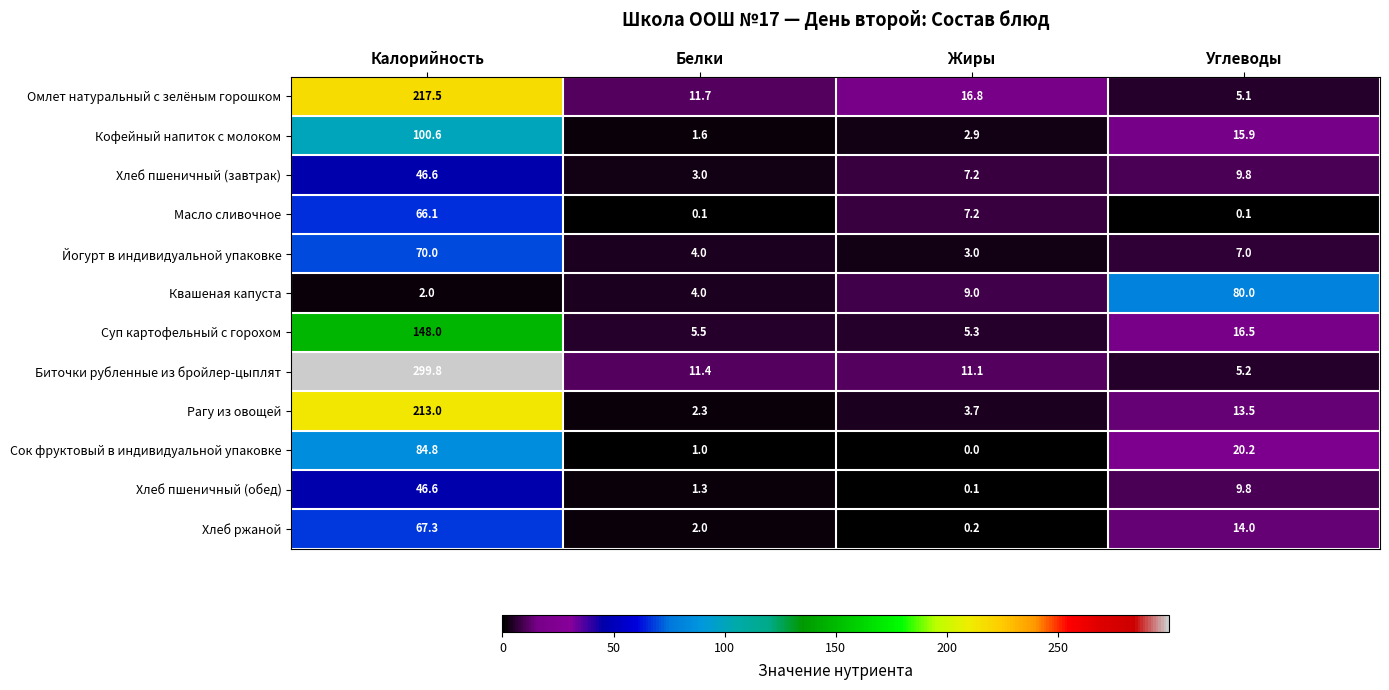

The value of Йогурт в индивидуальной упаковке at Жиры is 3.0. True or false?

True